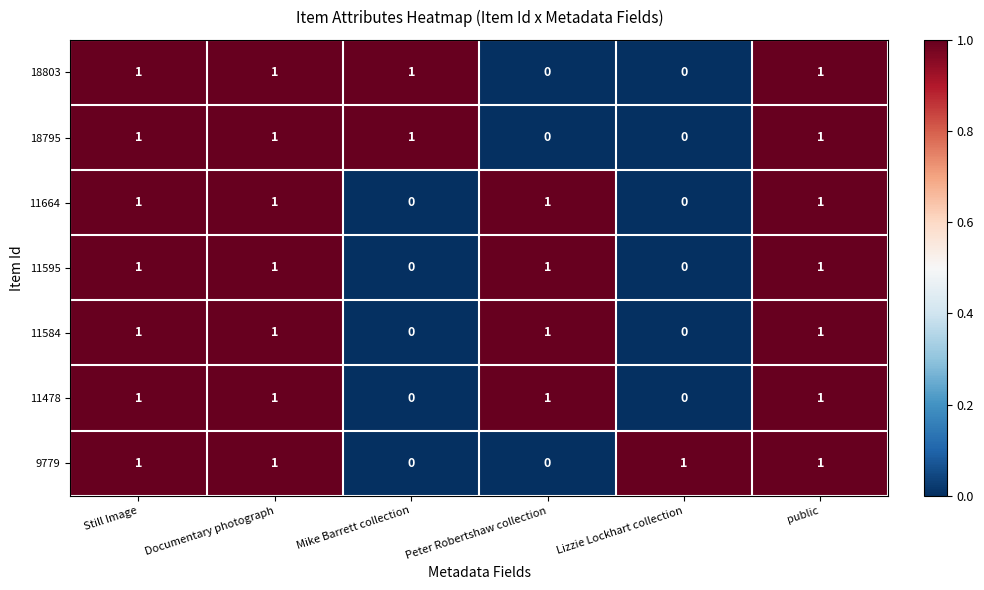

What is the total value across all series at Peter Robertshaw collection?

4